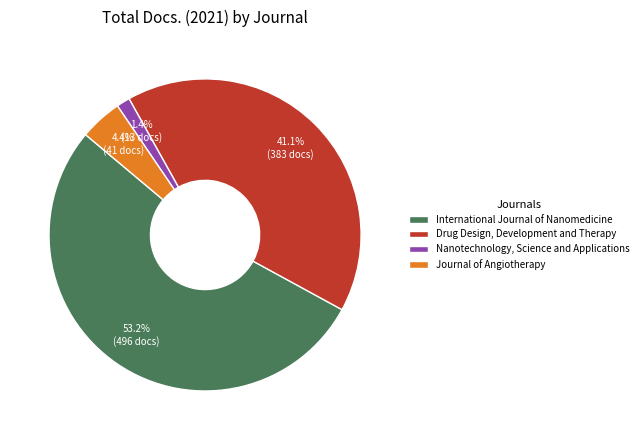

What percentage is the Journal of Angiotherapy slice, to the nearest percent?

4%